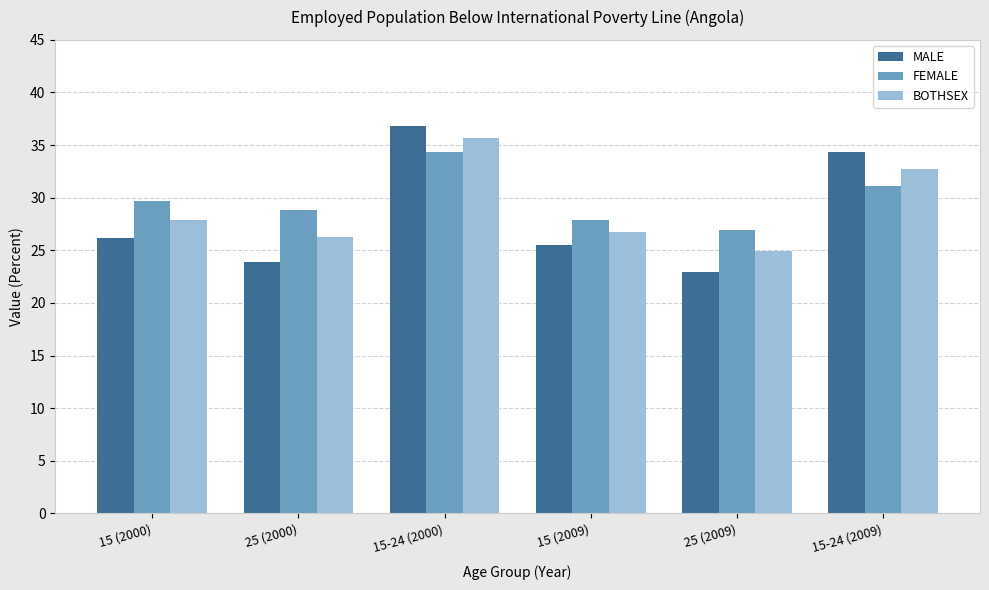

Reading left to right, what are all the values shown in this chart?

MALE: 26.2	23.9	36.8	25.5	22.9	34.3
FEMALE: 29.7	28.8	34.3	27.9	26.9	31.1
BOTHSEX: 27.9	26.3	35.7	26.7	24.9	32.7